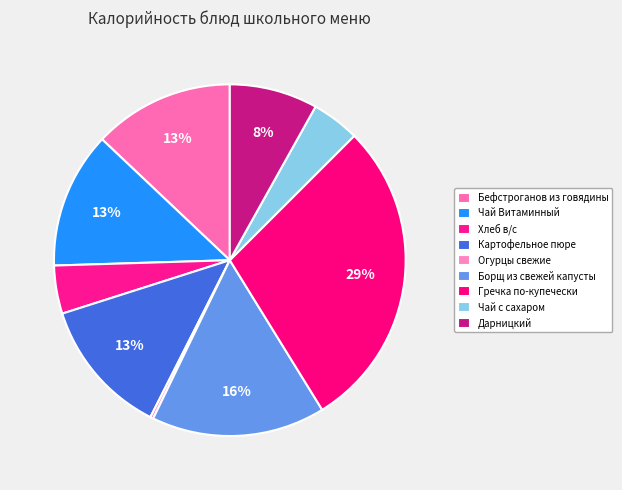

Which slice is the smallest?

Огурцы свежие